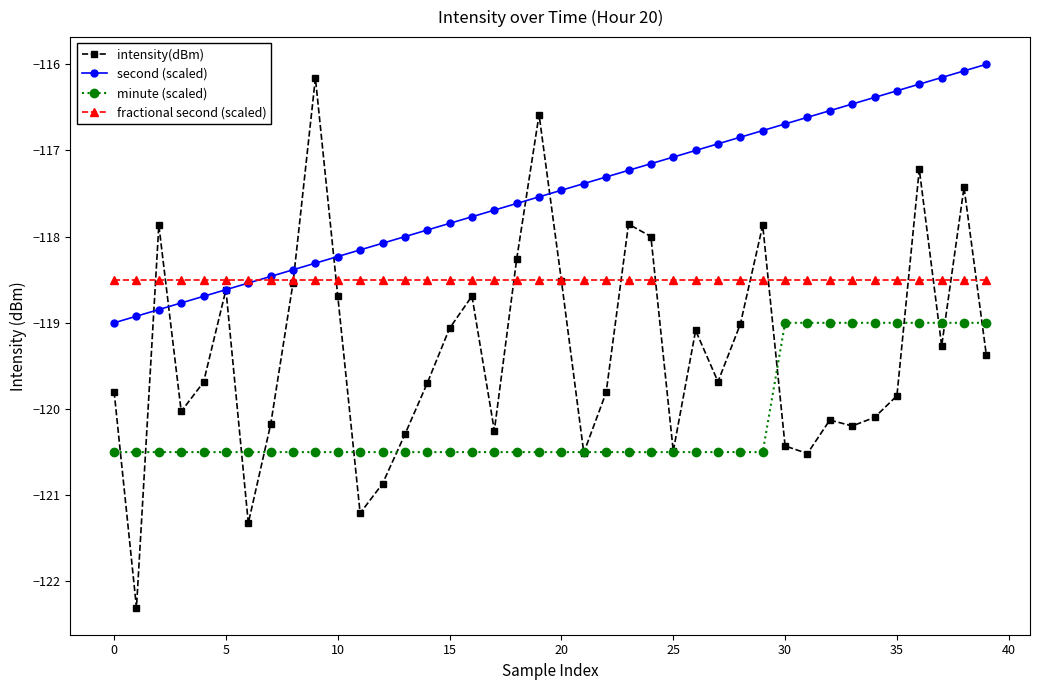

What is the value of the intensity(dBm) point at the 32nd from the left?

-120.5